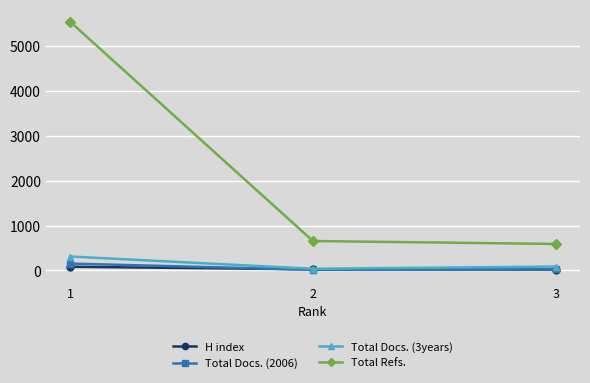

What is the spread (max minus min) of values at 3?

571